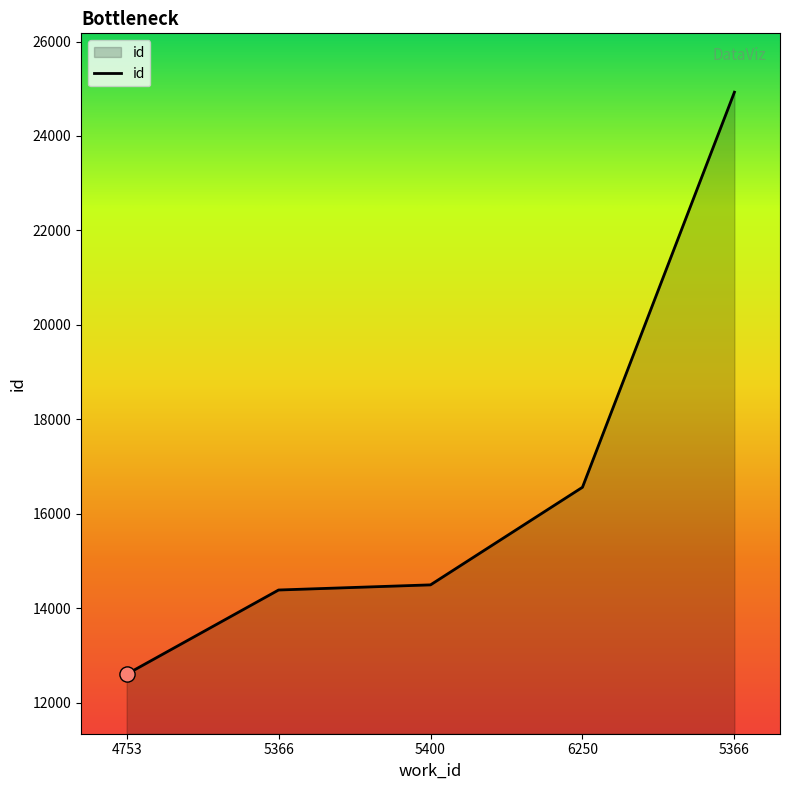

Is this an area chart (filled region under the line)?

Yes